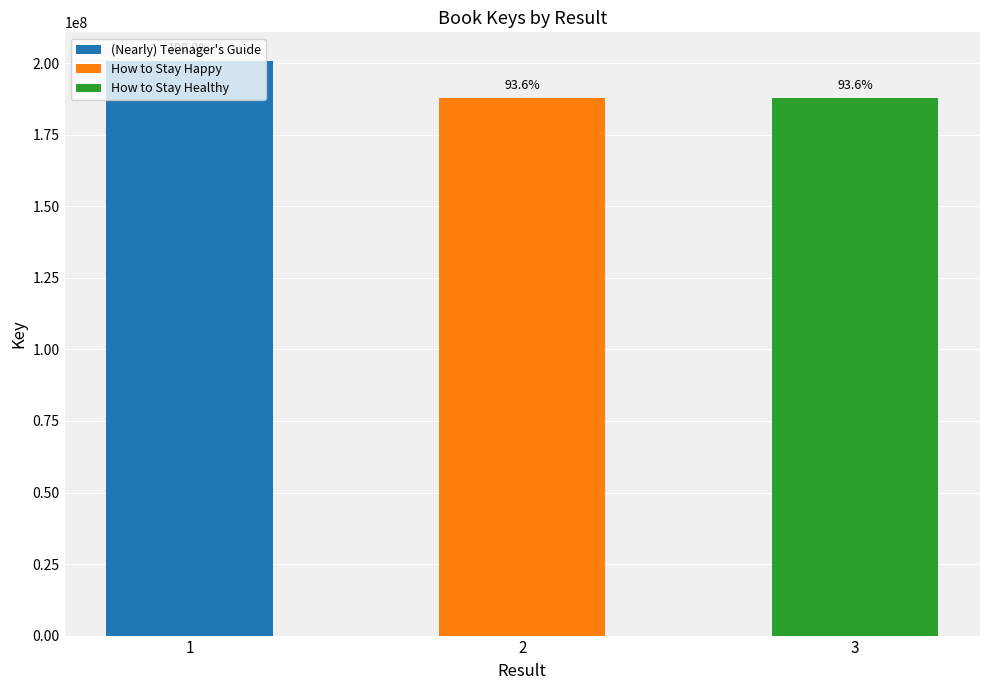

Are the bars horizontal?

No